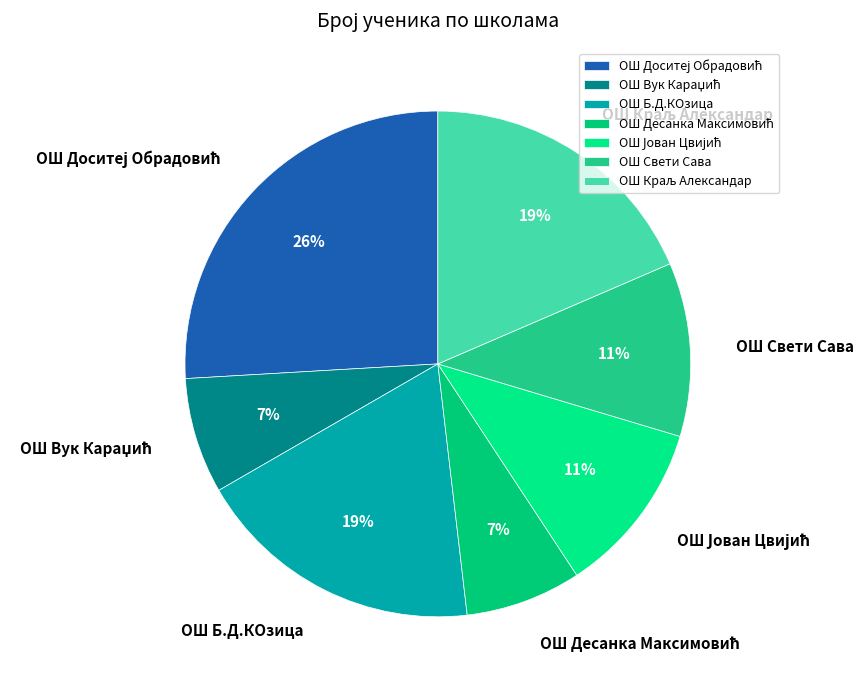

How many slices are in this pie chart?

7